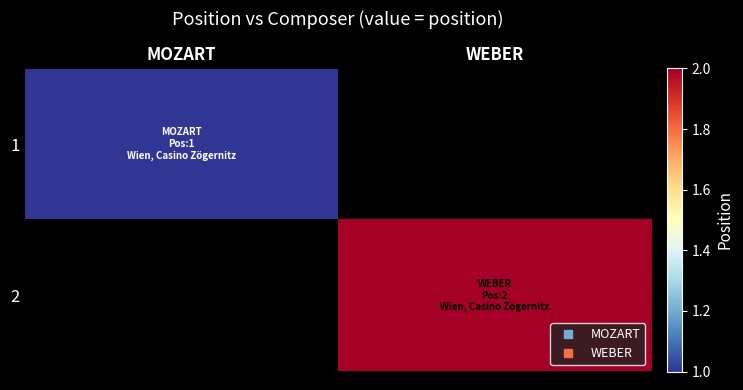

True or false: 2 has a value of 2.0 at WEBER.

True